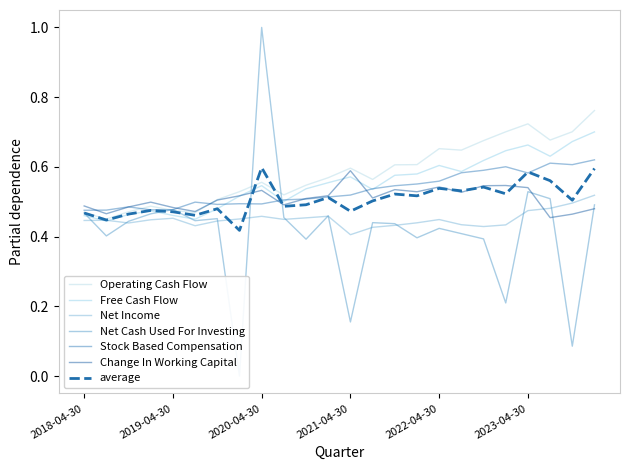

True or false: Stock Based Compensation has a value of 0.1 at 2022-04-30.

False